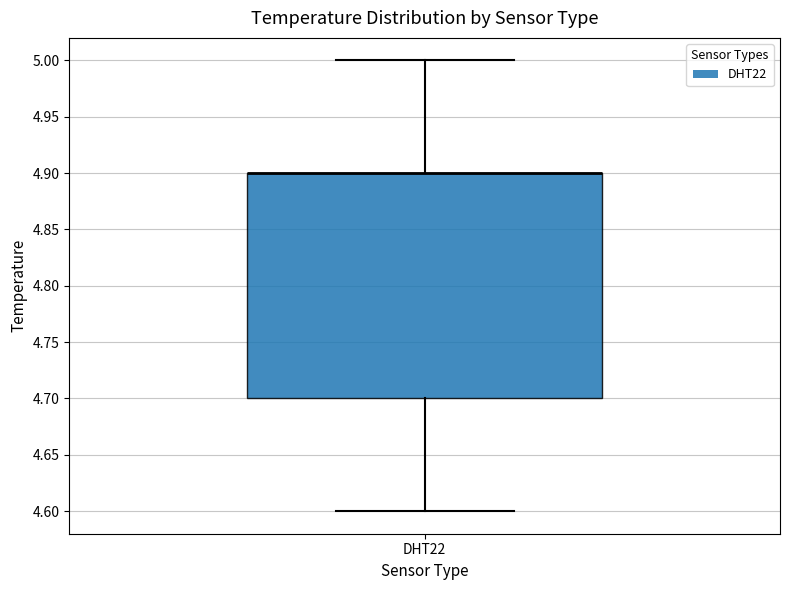

Read this box plot against the y-axis: the position of the median line, the range covered by the box, and the ends of both whiskers. The values are not printed on the chart, so give them approximately, as read against the axis.

median 4.9 (drawn on the box's upper edge), box 4.7 to 4.9, whiskers 4.6 to 5.0